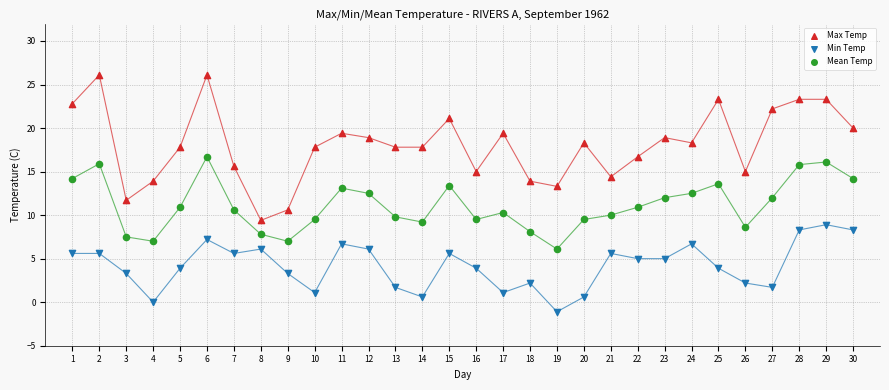

What is the X range (max minus min) for the scatter plot?

29.0